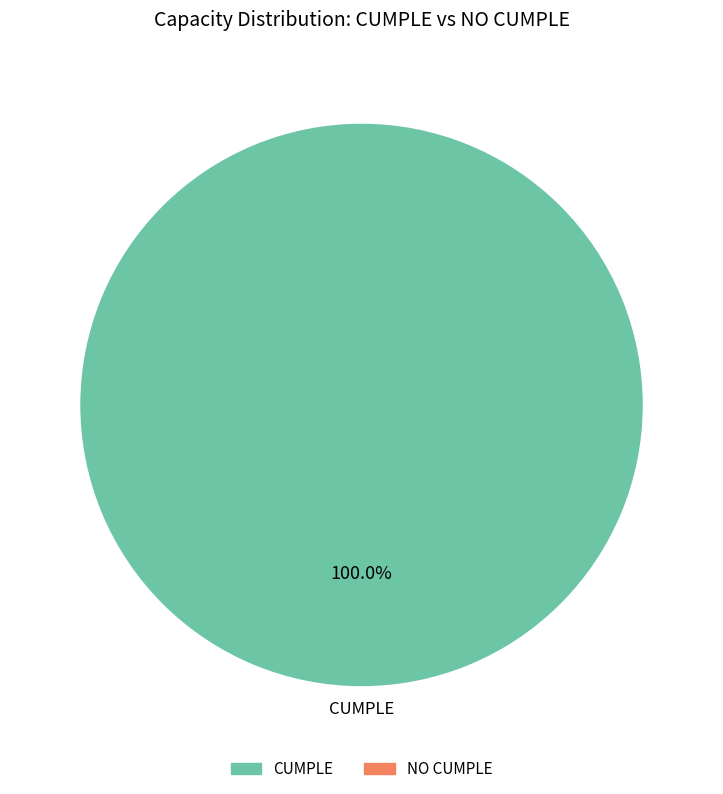

How many slices are in this pie chart?

2